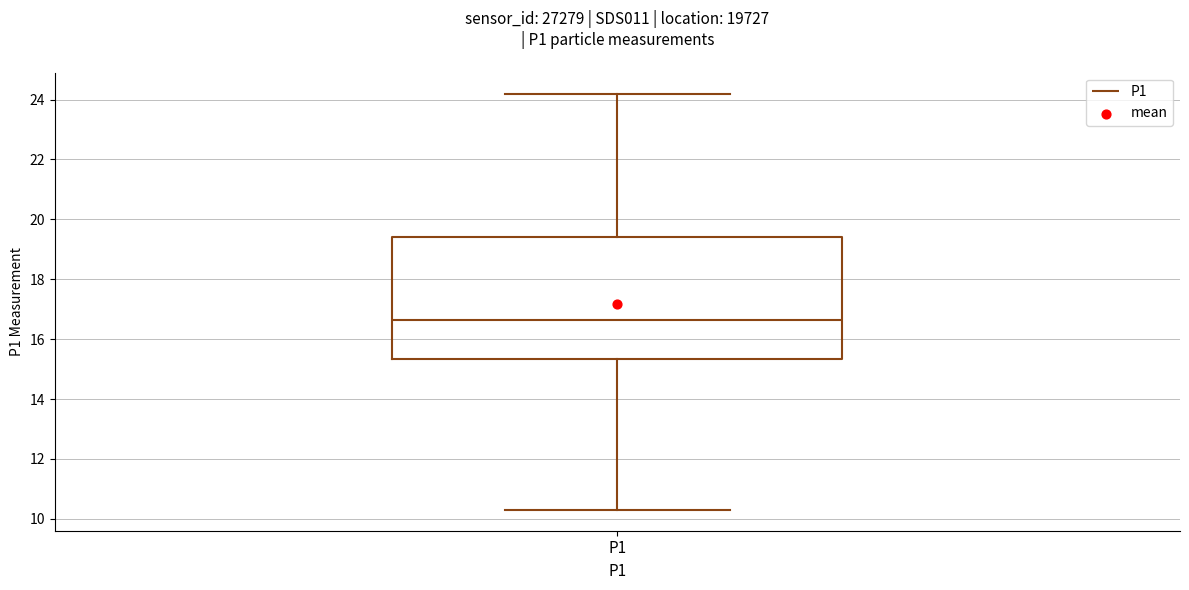

Where does the median line of the box for P1 sit on the y-axis? The values are not printed on the chart, so give them approximately, as read against the axis.

16.6